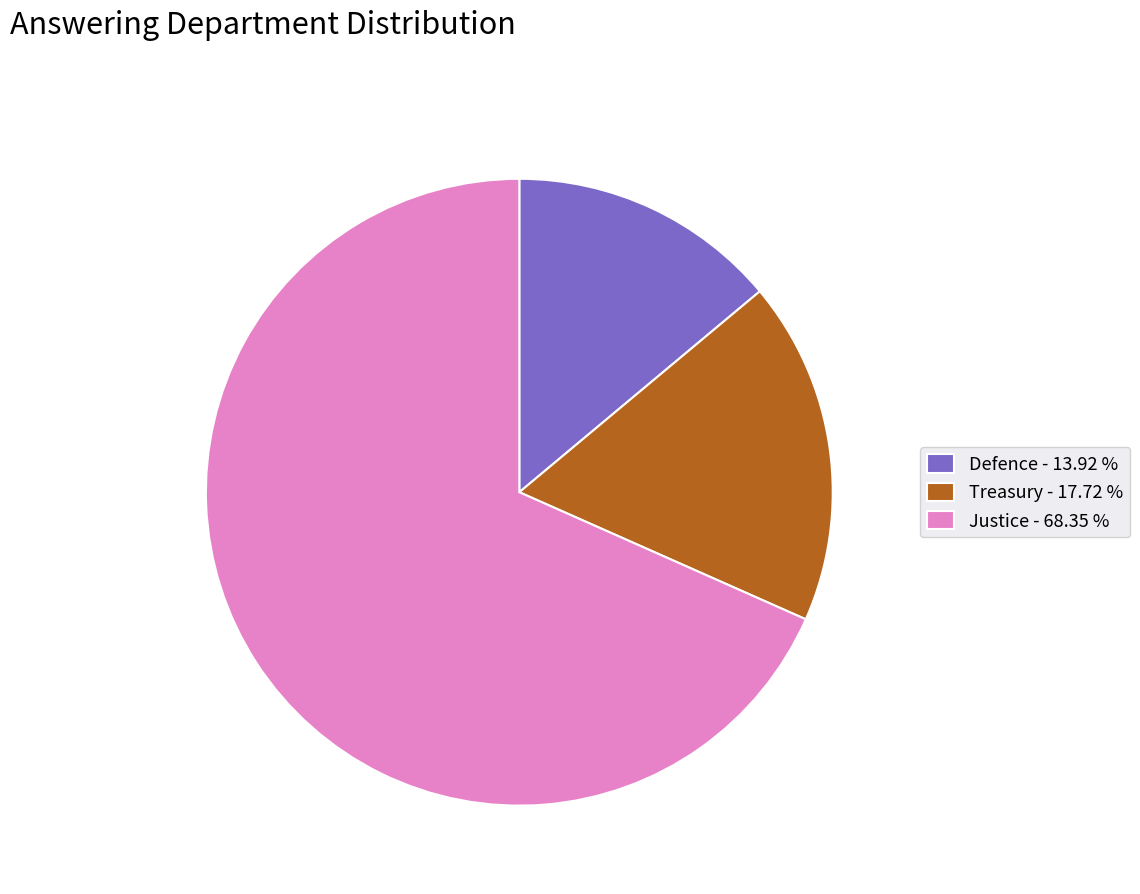

Is the sum of Justice and Treasury greater than half?

Yes